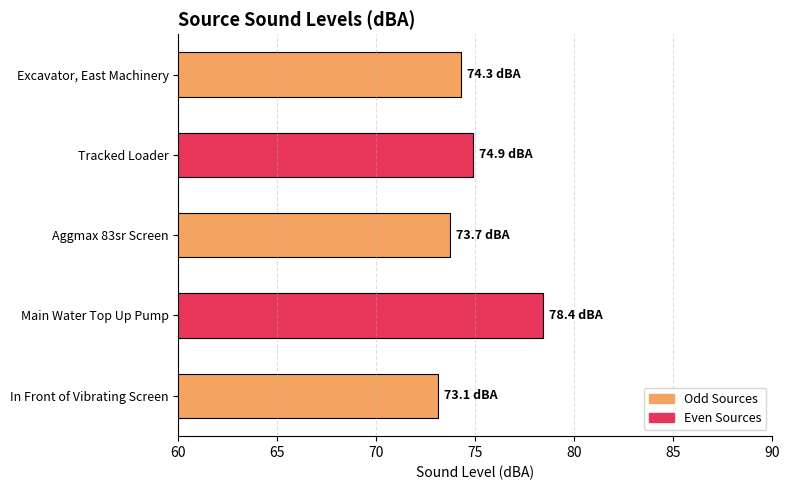

Reading top to bottom, extract all data points from this chart.

74.3	74.9	73.7	78.4	73.1